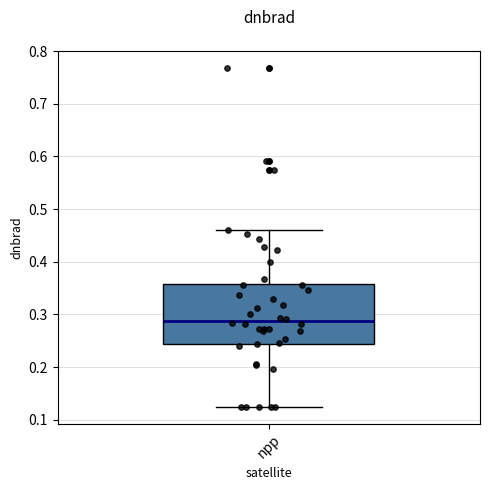

Where does the lower whisker of the box for npp end on the y-axis? The values are not printed on the chart, so give them approximately, as read against the axis.

0.12